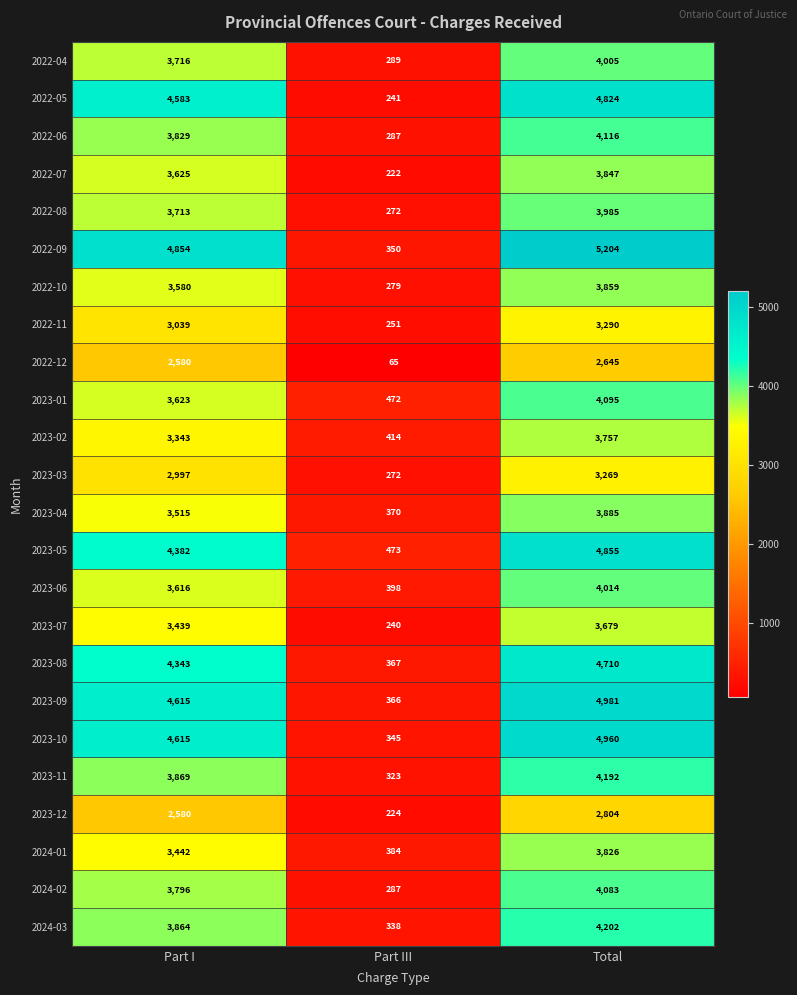

What is the minimum value shown in the chart?

65